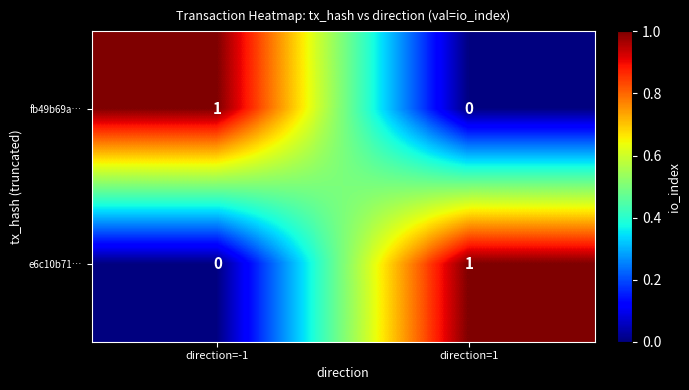

At which label is fb49b69a… closest to 0?

direction=1